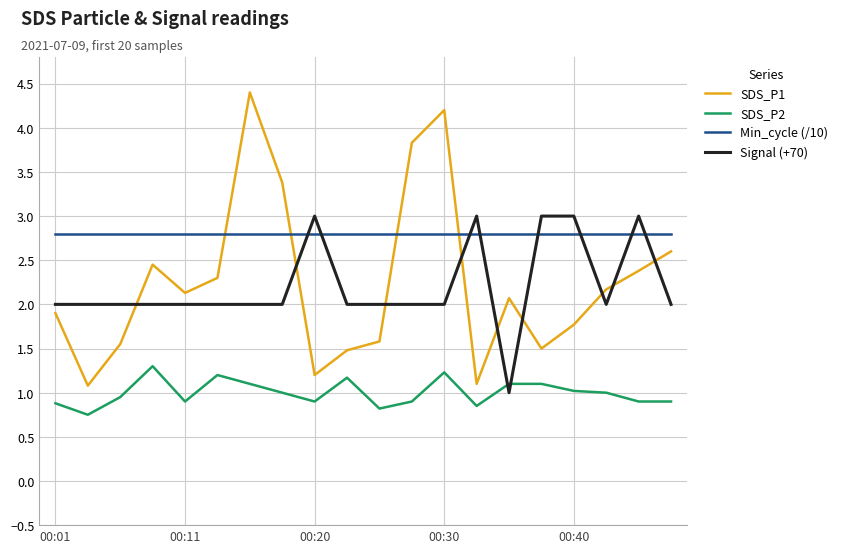

Which series has the largest total across all categories?

Min_cycle (/10)